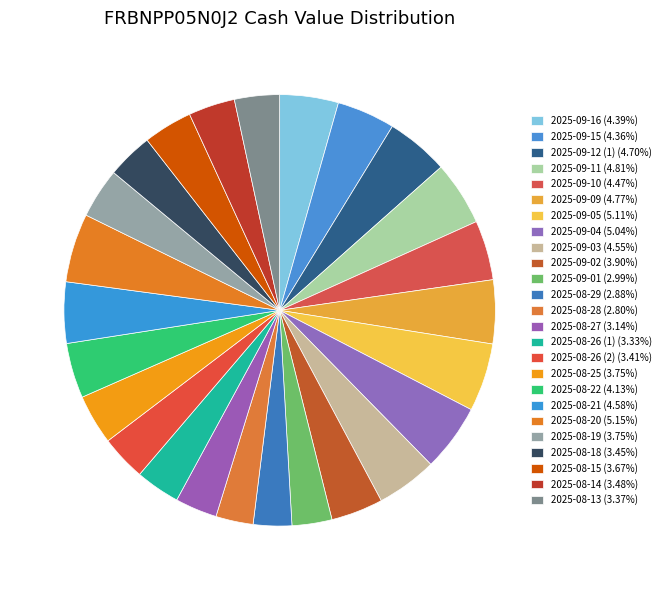

Is the sum of 2025-09-11 and 2025-08-19 greater than half?

No